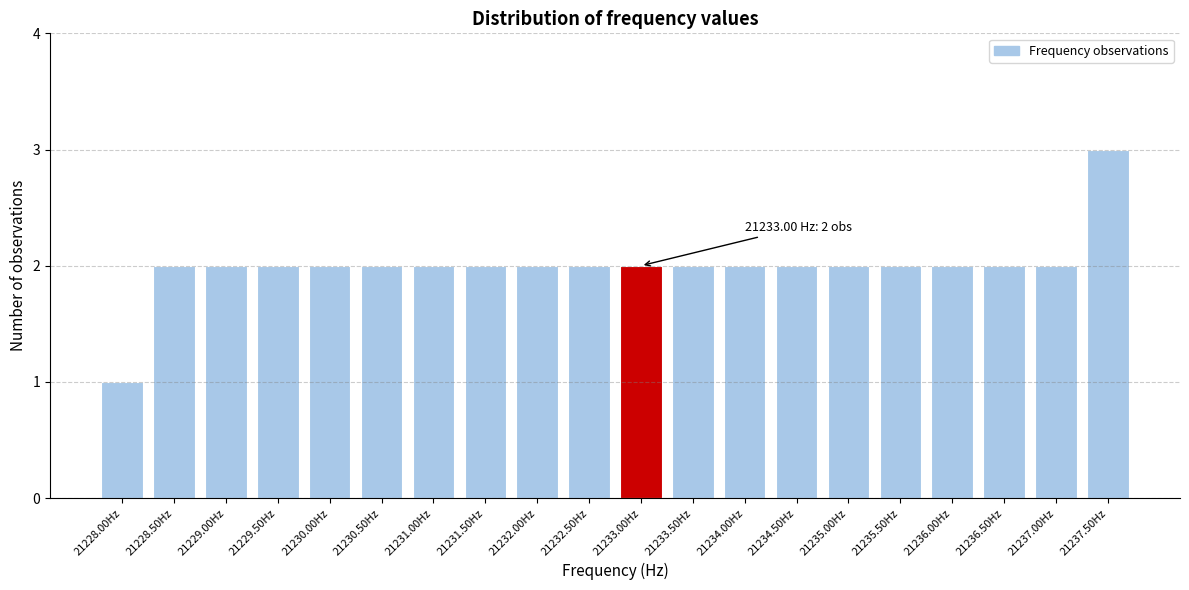

Reading left to right, extract all data points from this chart.

21228.00Hz=1	21228.50Hz=2	21229.00Hz=2	21229.50Hz=2	21230.00Hz=2	21230.50Hz=2	21231.00Hz=2	21231.50Hz=2	21232.00Hz=2	21232.50Hz=2	21233.00Hz=2	21233.50Hz=2	21234.00Hz=2	21234.50Hz=2	21235.00Hz=2	21235.50Hz=2	21236.00Hz=2	21236.50Hz=2	21237.00Hz=2	21237.50Hz=3